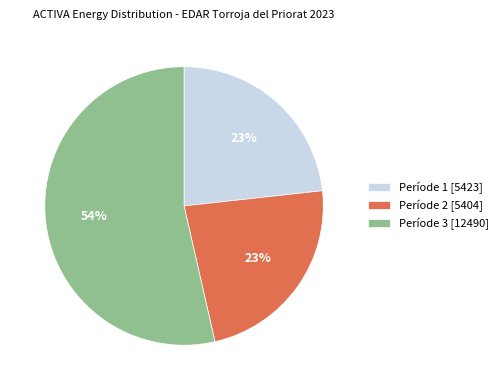

What percentage is the Període 3 slice, to the nearest percent?

54%